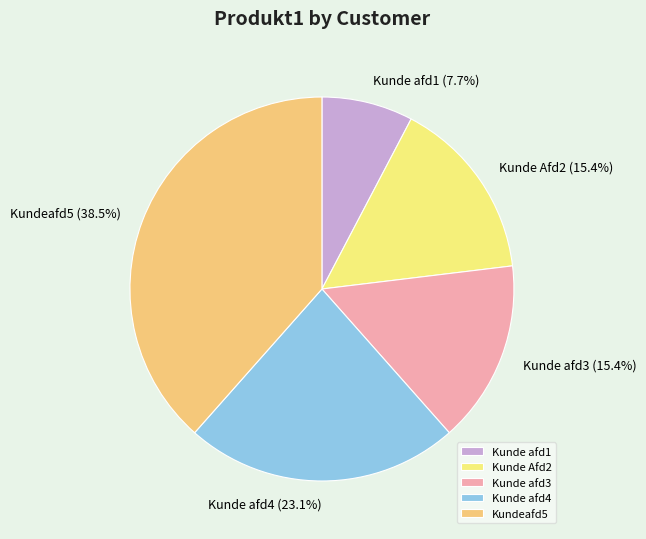

Is there any slice that represents more than half of the pie?

No